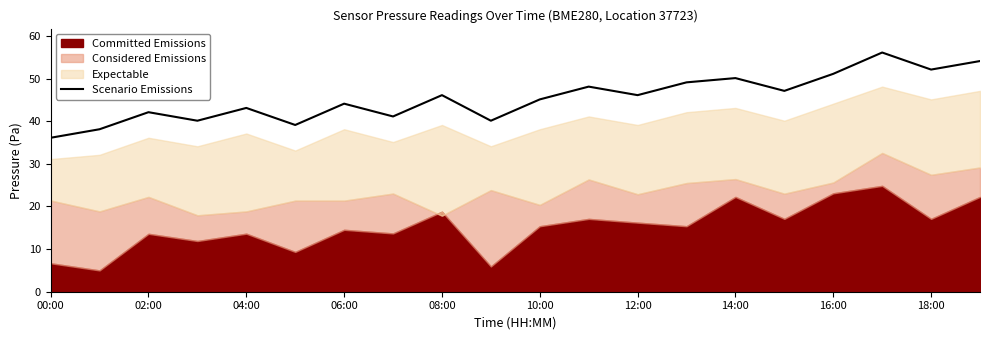

How many values are below 46?

10